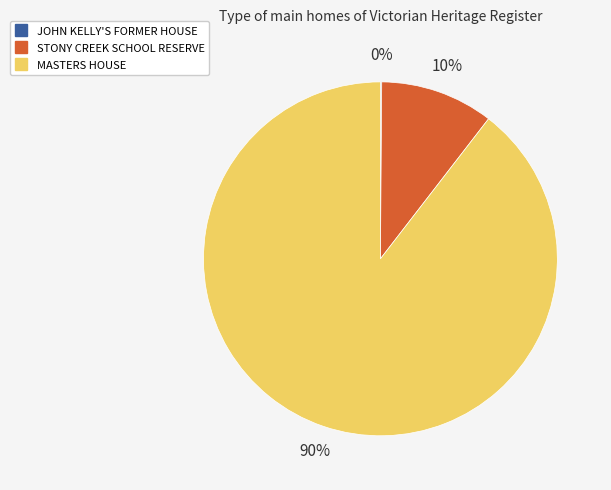

Which slice represents more than half of the pie?

MASTERS HOUSE